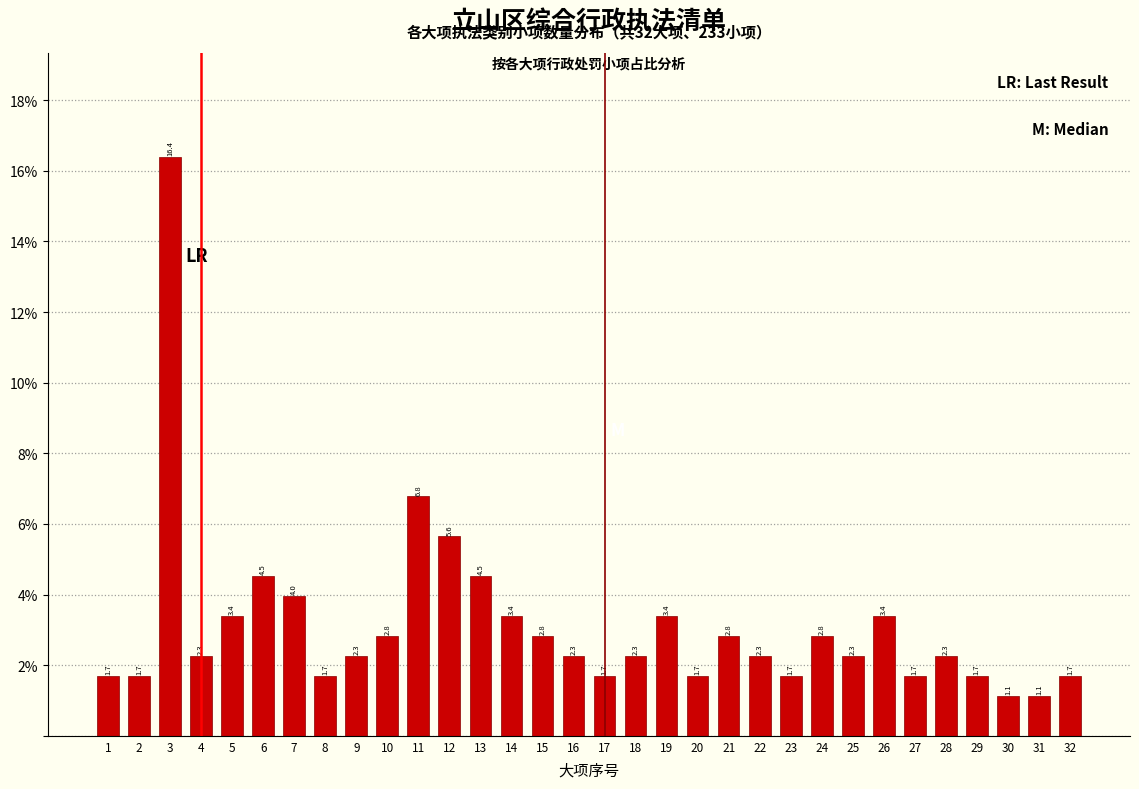

Reading left to right, extract all data points from this chart.

1.7	1.7	16.4	2.3	3.4	4.5	4.0	1.7	2.3	2.8	6.8	5.6	4.5	3.4	2.8	2.3	1.7	2.3	3.4	1.7	2.8	2.3	1.7	2.8	2.3	3.4	1.7	2.3	1.7	1.1	1.1	1.7